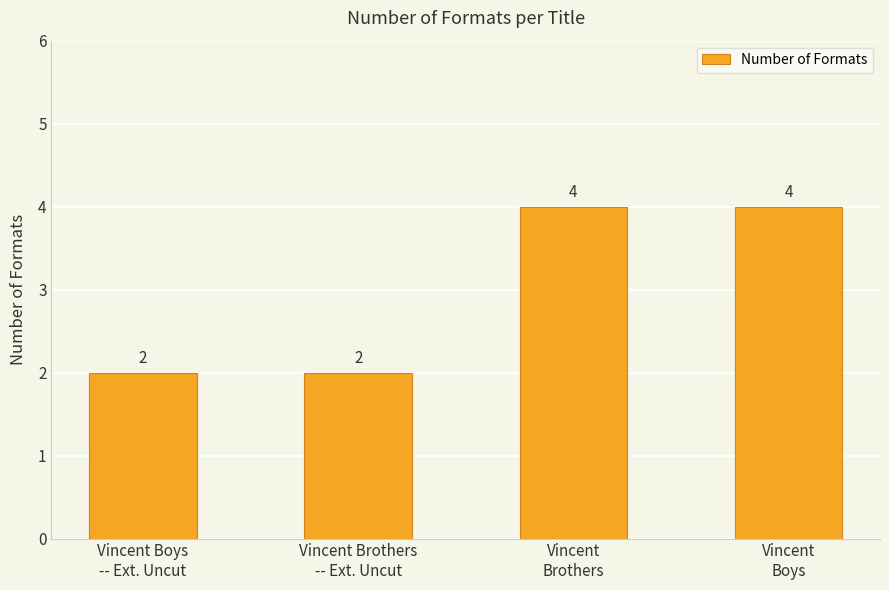

What is the value of the 4th bar from the left?

4